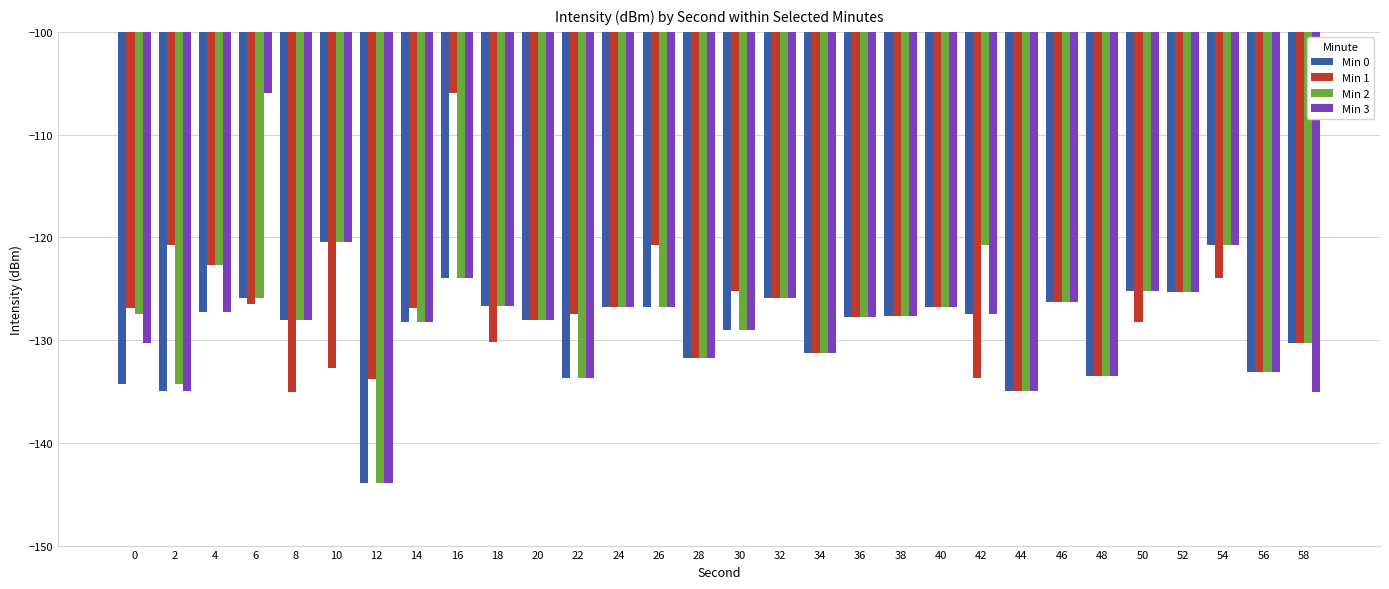

True or false: Min 3 has a value of -127.5 at 42.

True